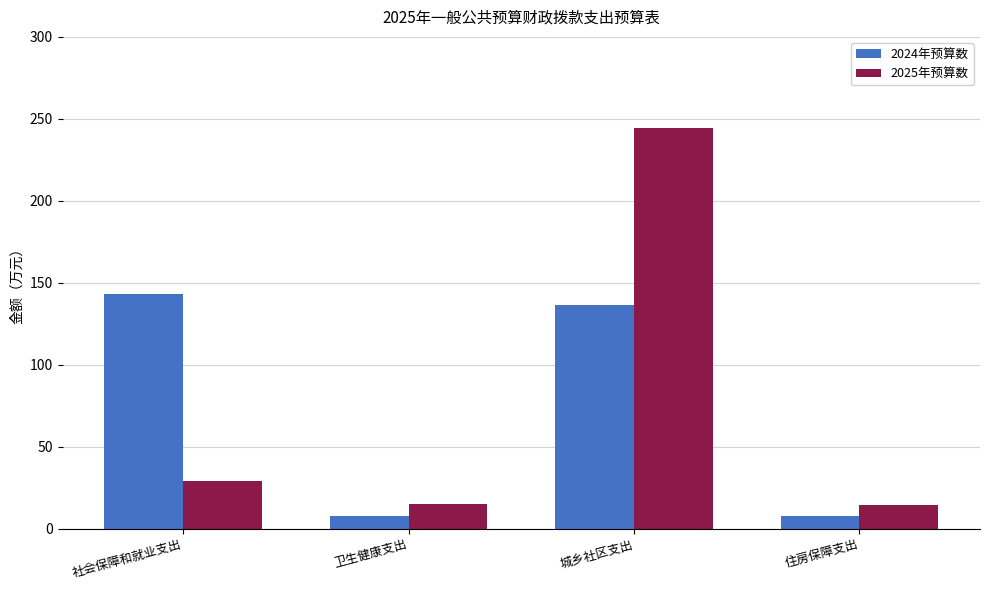

True or false: 2024年预算数 has a value of 226.3 at 城乡社区支出.

False